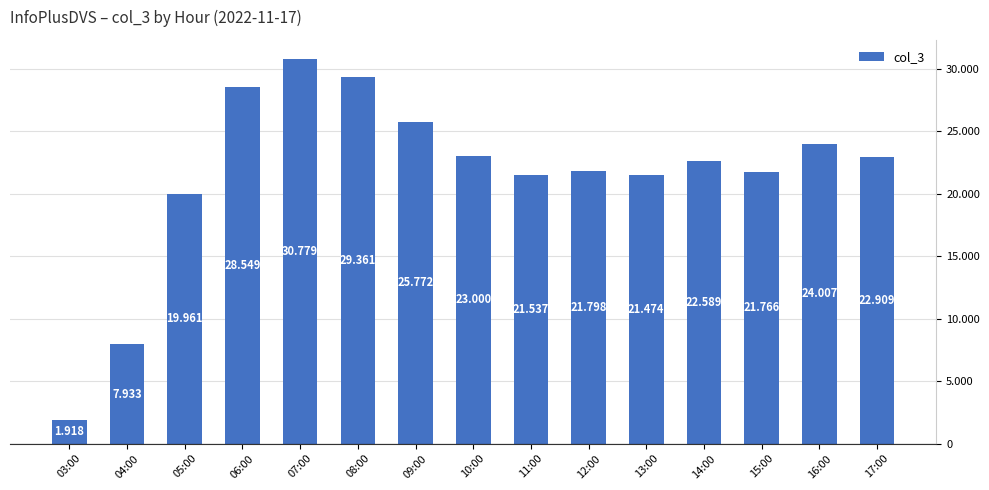

Does the chart contain any negative values?

No